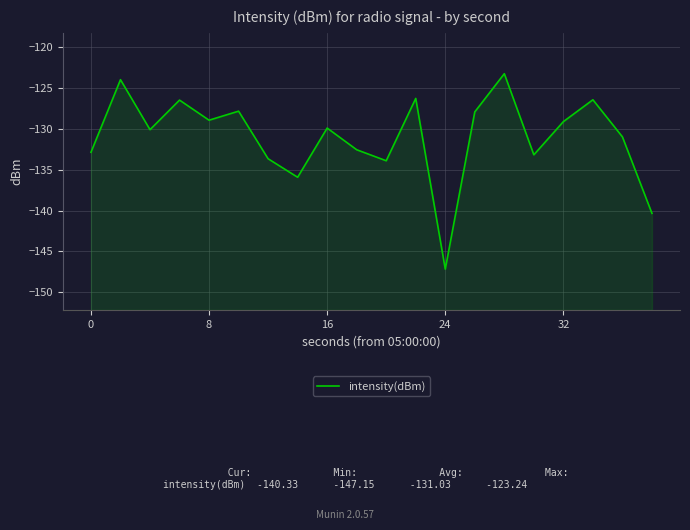

How many interior local peaks (higher than both neighbors) does the data have?

7